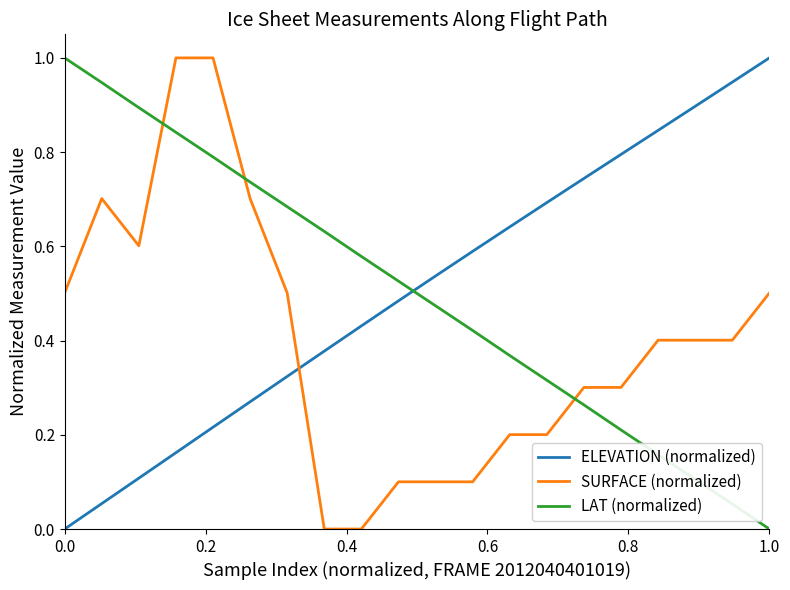

True or false: SURFACE (normalized) and LAT (normalized) intersect in this chart.

True